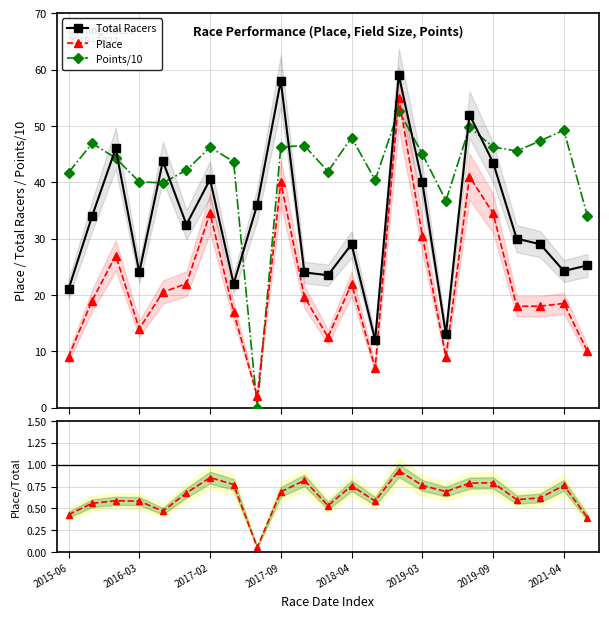

Reading left to right, what are all the values shown in this chart?

Total Racers: 21.0	34.0	46.0	24.0	43.8	32.5	40.5	22.0	36.0	58.0	24.0	23.5	29.0	12.0	59.0	40.0	13.0	52.0	43.5	30.0	29.0	24.2	25.2
Place: 9.0	19.0	27.0	14.0	20.5	22.0	34.5	17.0	2.0	40.0	19.7	12.5	22.0	7.0	55.0	30.5	9.0	41.0	34.5	18.0	18.0	18.5	10.0
Points/10: 41.7	46.9	44.3	40.1	39.9	42.1	46.2	43.6	0.0	46.2	46.5	41.9	47.9	40.4	52.7	45.0	36.8	49.8	46.2	45.6	47.4	49.3	34.0
Place/Total: 0.4	0.6	0.6	0.6	0.5	0.7	0.9	0.8	0.1	0.7	0.8	0.5	0.8	0.6	0.9	0.8	0.7	0.8	0.8	0.6	0.6	0.8	0.4